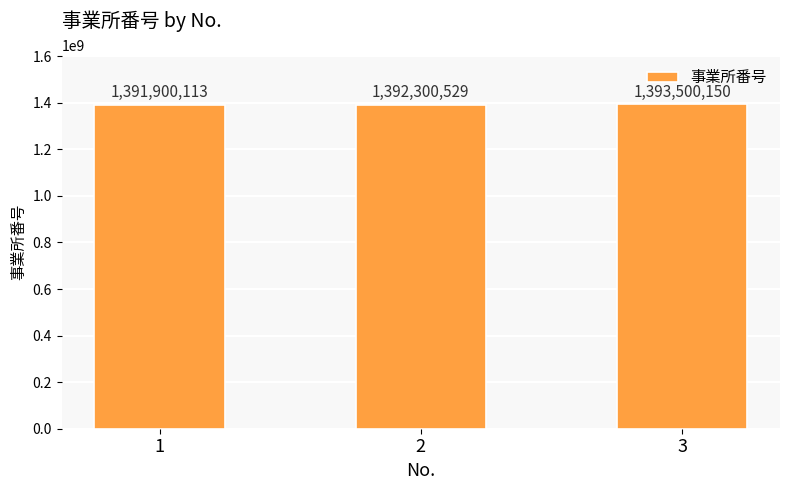

At which label is the value closest to 1392700131?

2